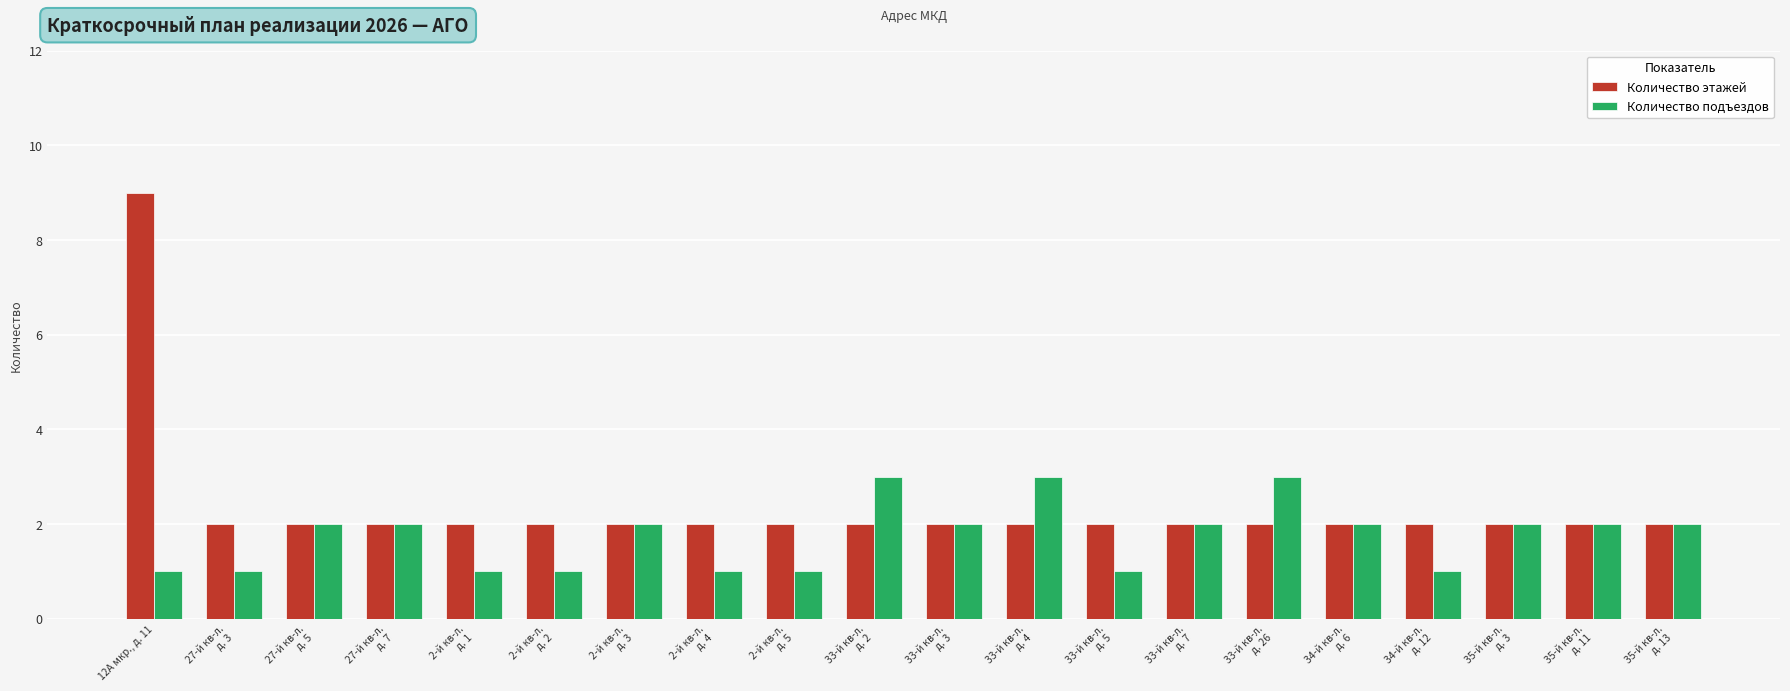

Read the Количество этажей value at 33-й кв-л.
д. 4.

2